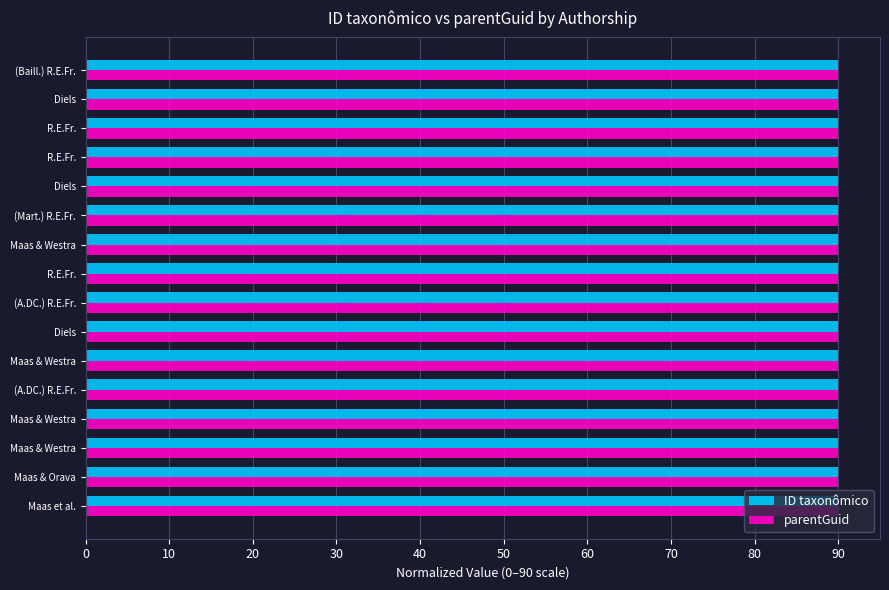

How many categories are shown in the chart?

16